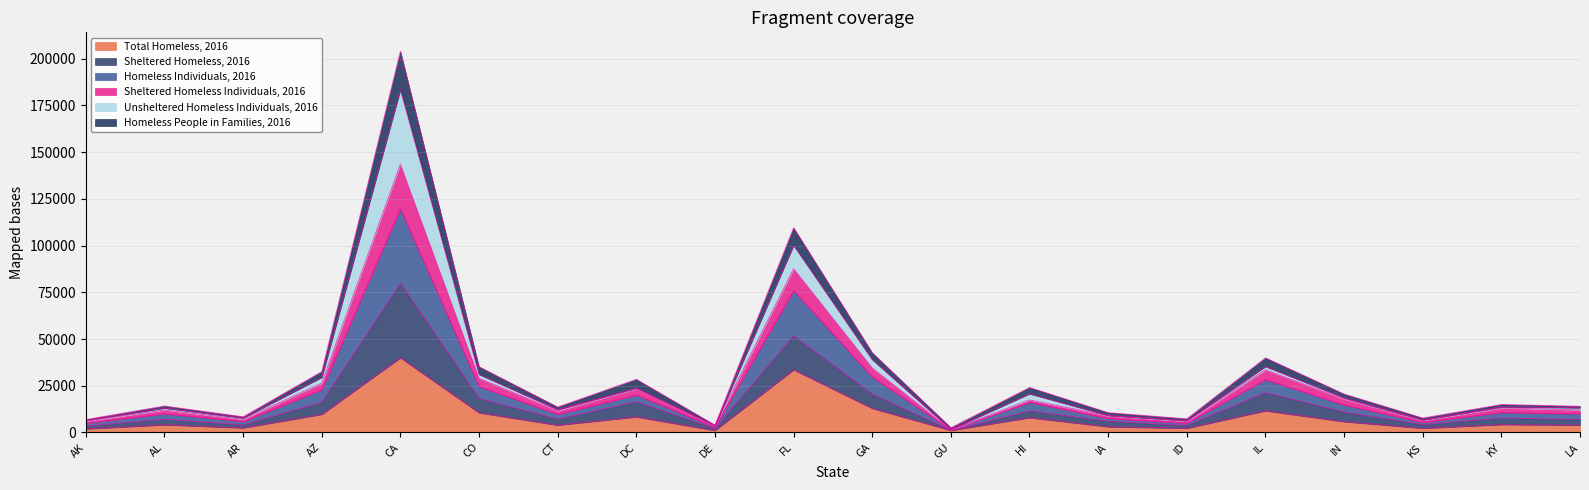

How many lines are shown in the chart?

6